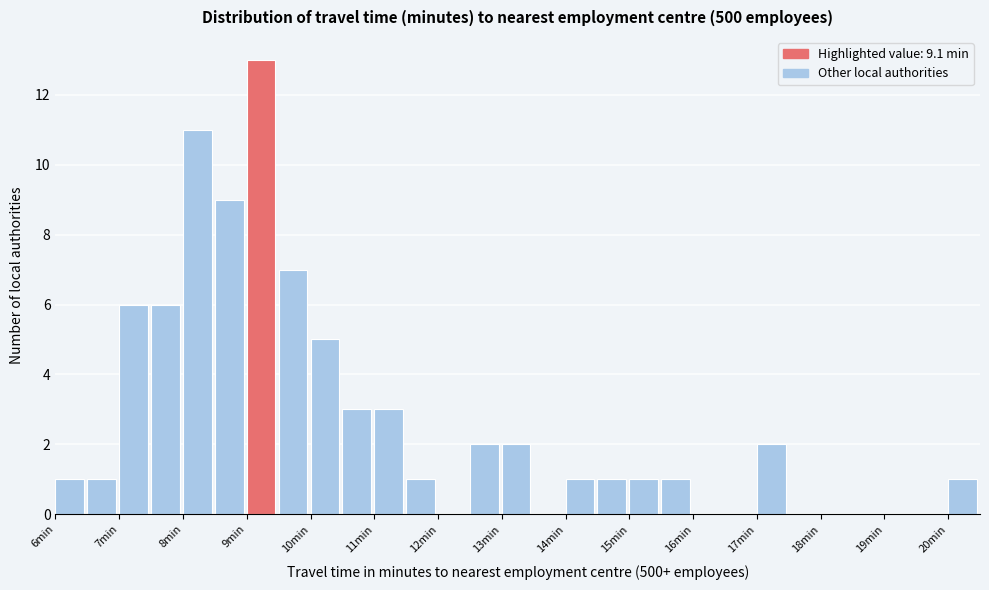

Reading left to right, list every bar in this chart as the range it spans on the x-axis followed by its height. The values are not printed on the chart, so give them approximately, as read against the axis.

6.0 to 6.5: 1
6.5 to 7.0: 1
7.0 to 7.5: 6
7.5 to 8.0: 6
8.0 to 8.5: 11
8.5 to 9.0: 9
9.0 to 9.5: 13
9.5 to 10.0: 7
10.0 to 10.5: 5
10.5 to 11.0: 3
11.0 to 11.5: 3
11.5 to 12.0: 1
12.0 to 12.5: 0
12.5 to 13.0: 2
13.0 to 13.5: 2
13.5 to 14.0: 0
14.0 to 14.5: 1
14.5 to 15.0: 1
15.0 to 15.5: 1
15.5 to 16.0: 1
16.0 to 16.5: 0
16.5 to 17.0: 0
17.0 to 17.5: 2
17.5 to 18.0: 0
18.0 to 18.5: 0
18.5 to 19.0: 0
19.0 to 19.5: 0
19.5 to 20.0: 0
20.0 to 20.5: 1